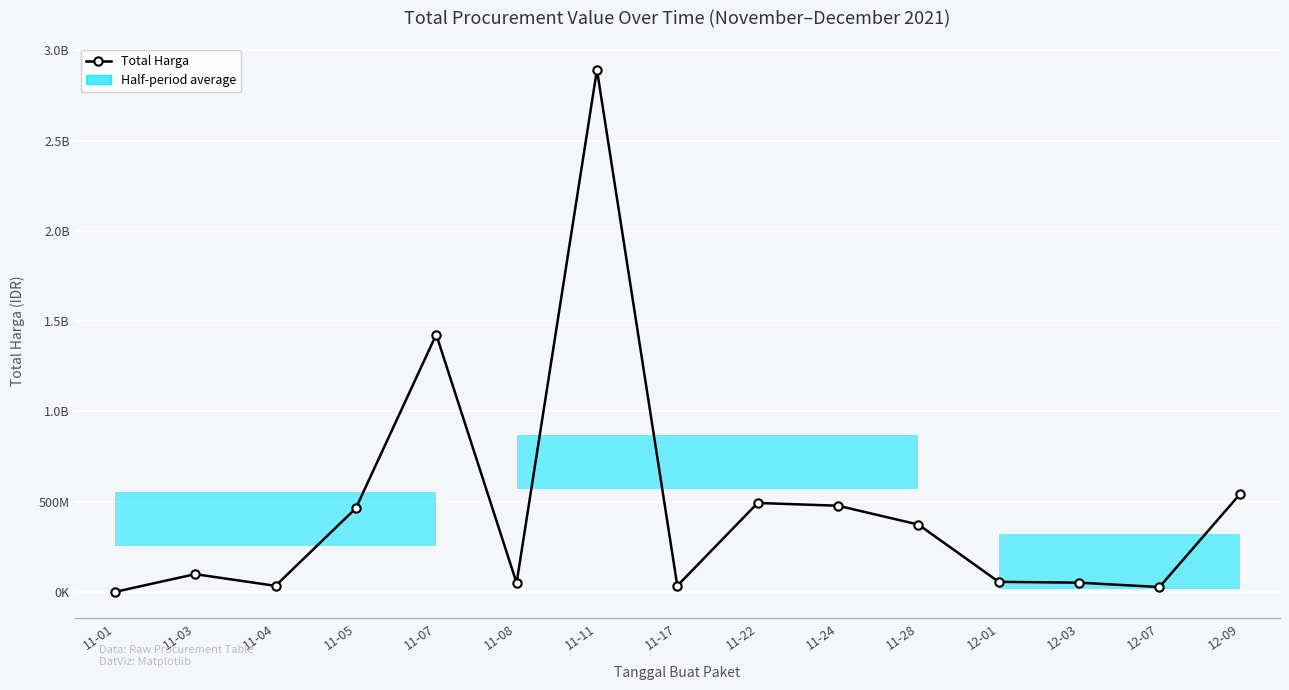

At which label does the data first exceed 98772570?

11-05